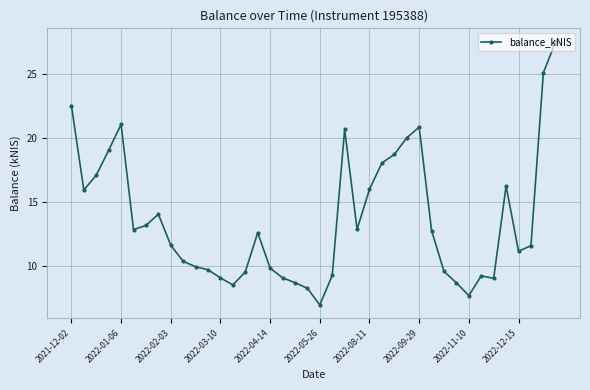

Which category has the lowest value across all series?

2022-05-26